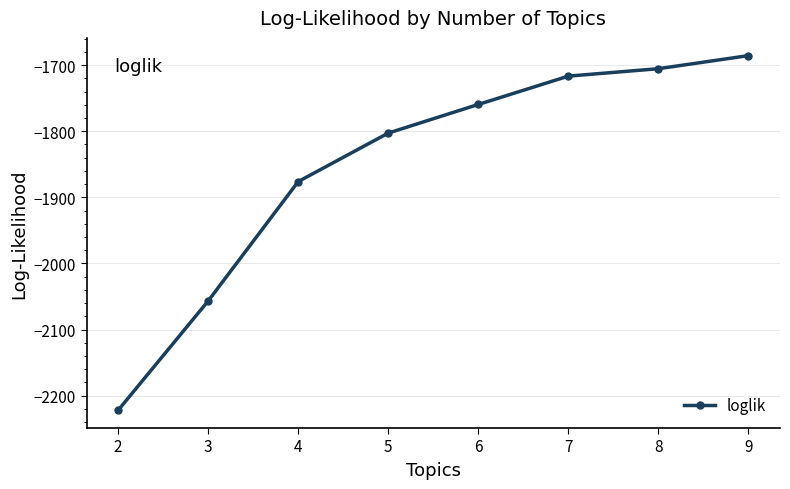

Is it true that the value at 7 is -1716.6?

True